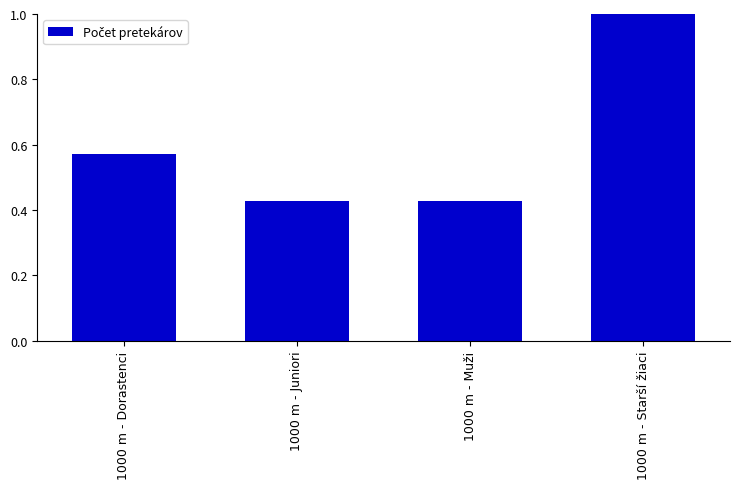

True or false: the data shows 0.1 at 1000 m - Juniori.

False